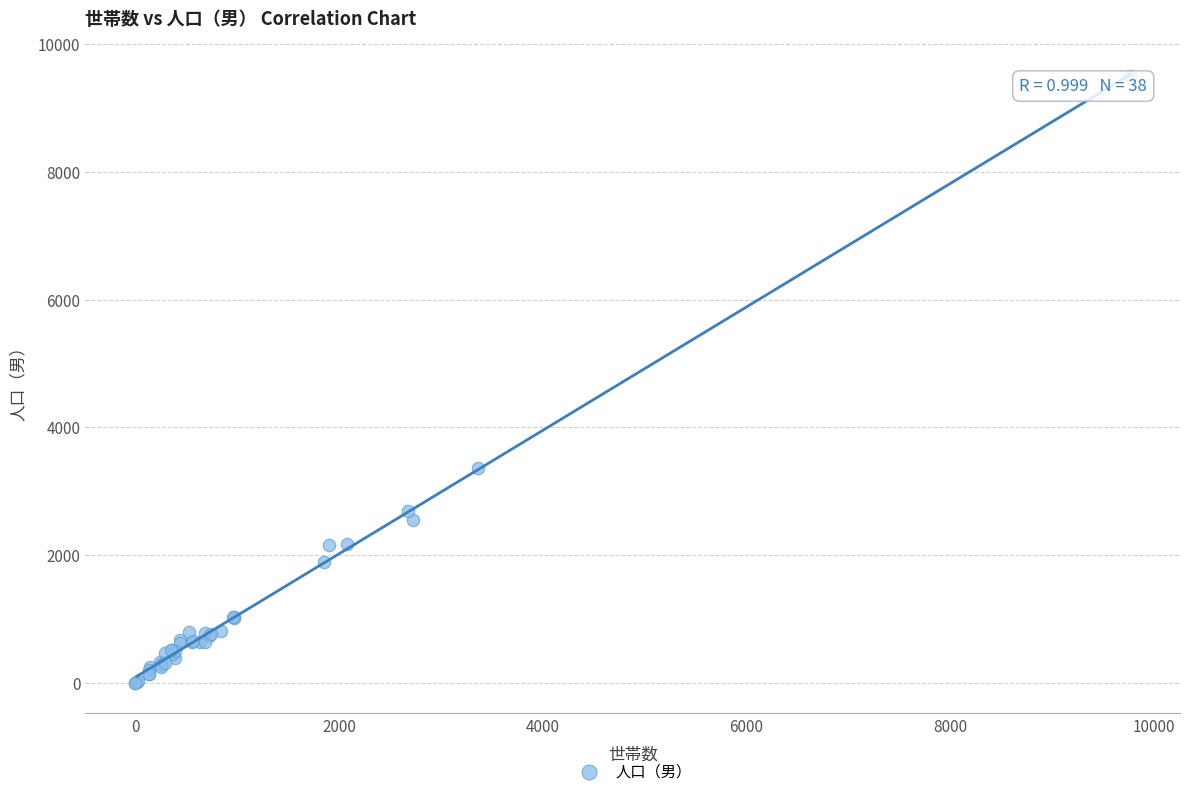

What Y value in the scatter plot is closest to 4749?

3369